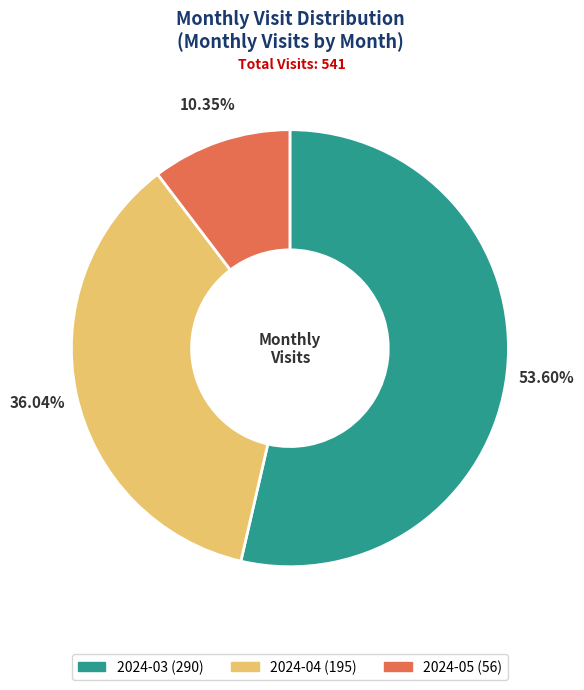

Rank the categories by value from lowest to highest.

2024-05, 2024-04, 2024-03